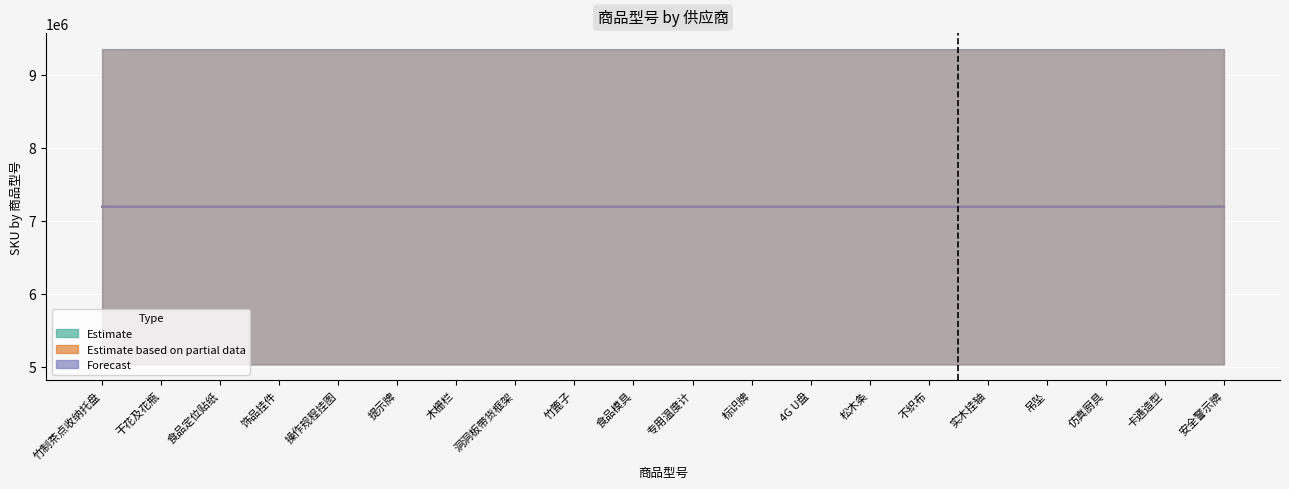

How many interior local valleys does the Forecast series have?

1